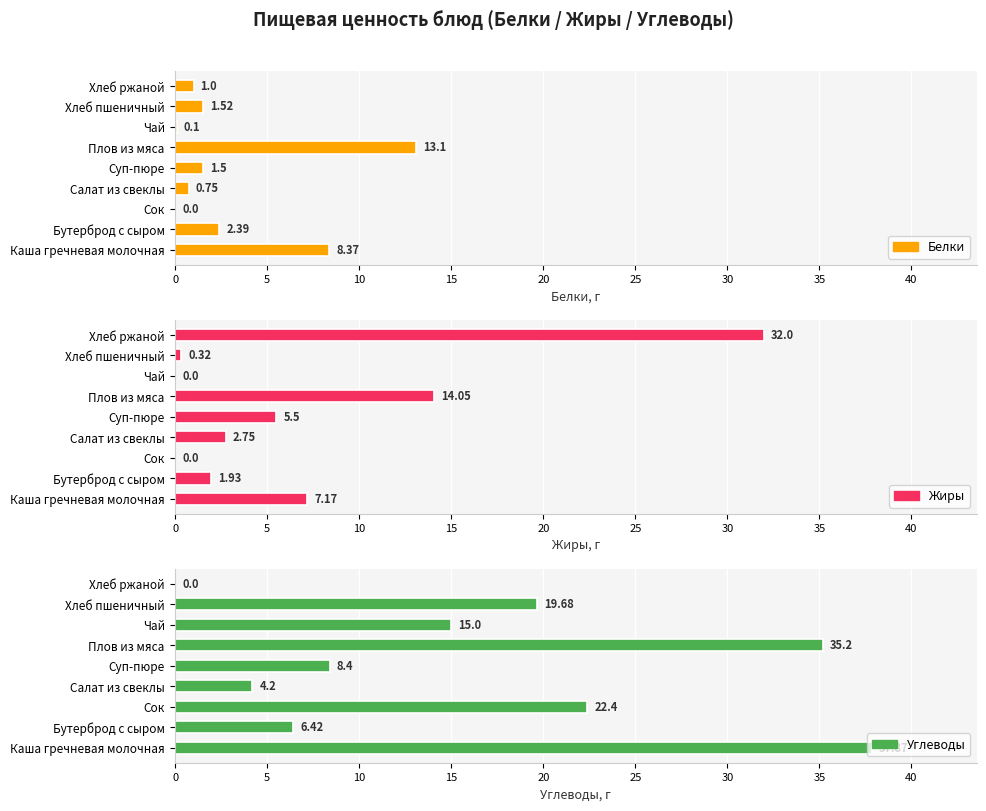

List the series in order of their peak value, lowest first.

Белки, Жиры, Углеводы